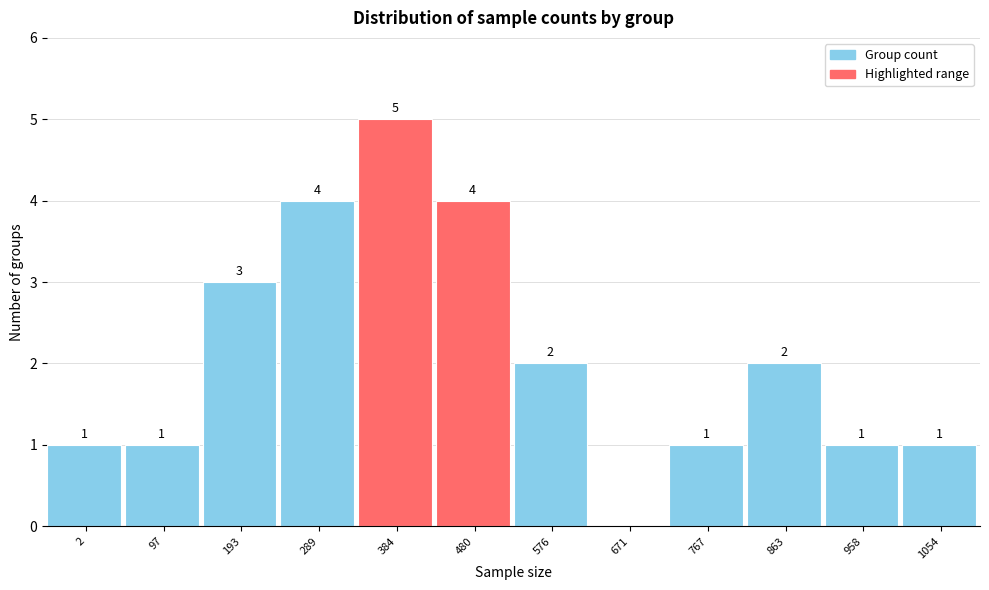

Reading left to right, transcribe all the data shown in this chart.

2=1	97=1	193=3	289=4	384=5	480=4	576=2	671=0	767=1	863=2	958=1	1054=1